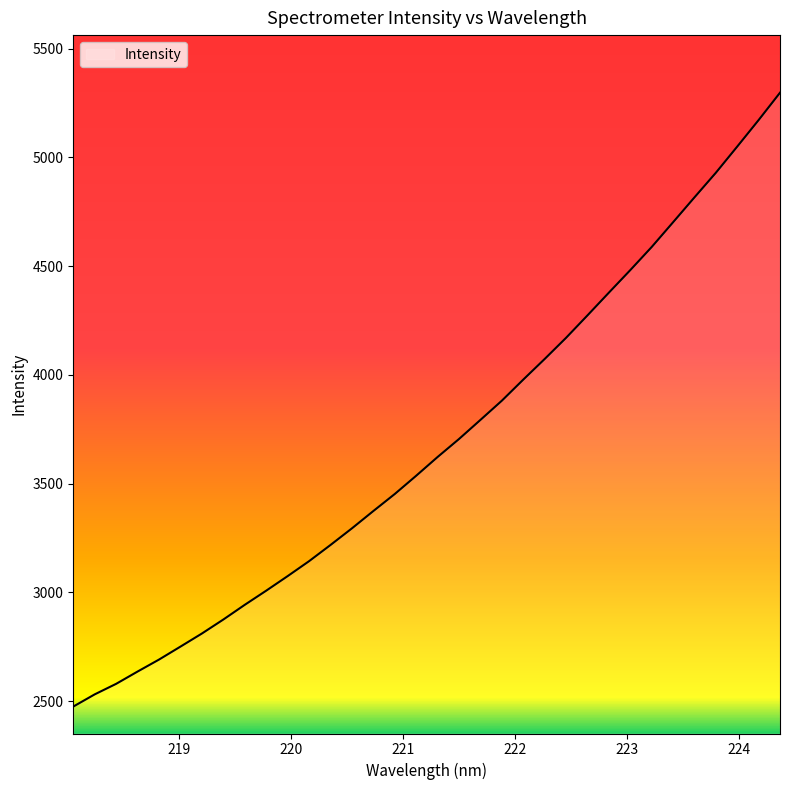

What is the maximum value shown in the chart?

5297.7